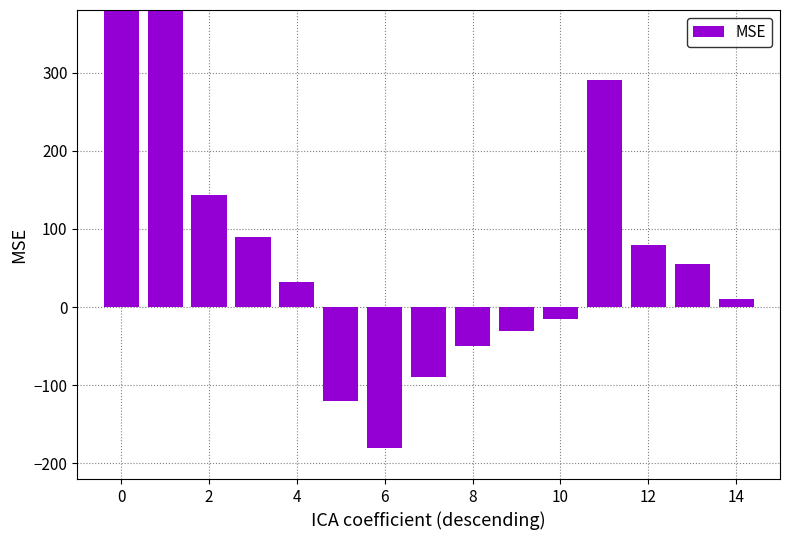

The chart shows a value of 934 at 0. True or false?

True